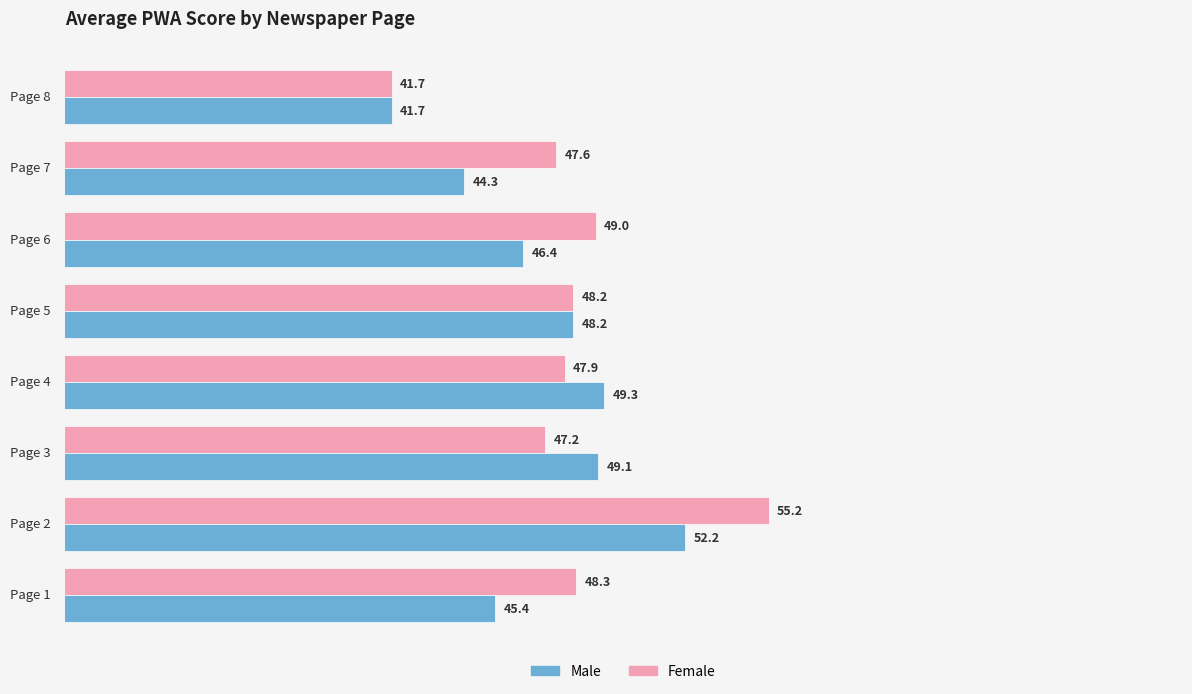

Which series has the largest range (max minus min)?

Female